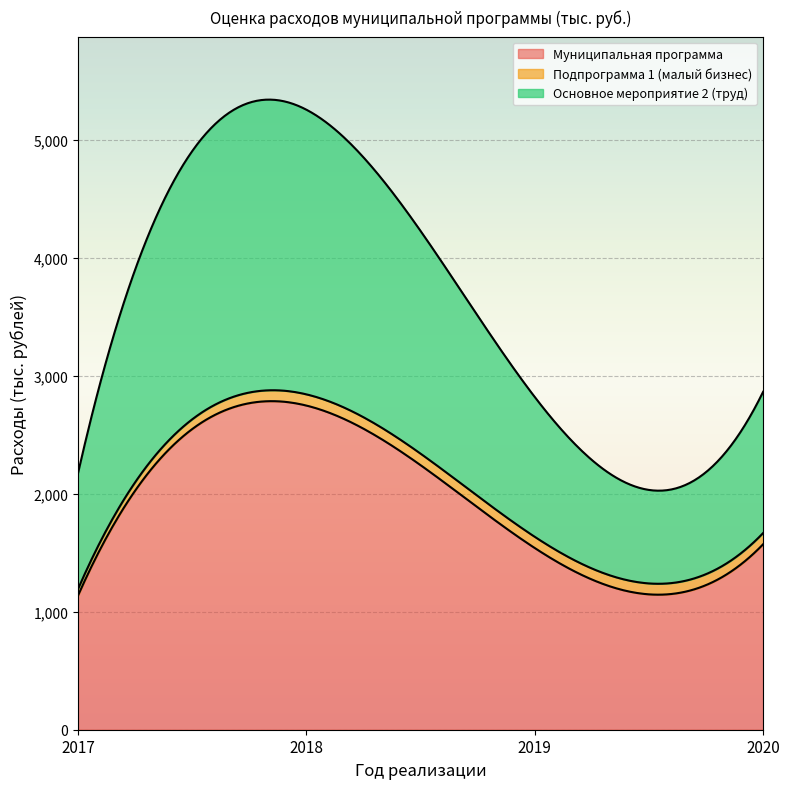

True or false: Подпрограмма 1 (малый бизнес) has a value of 73.5 at 2017.

False